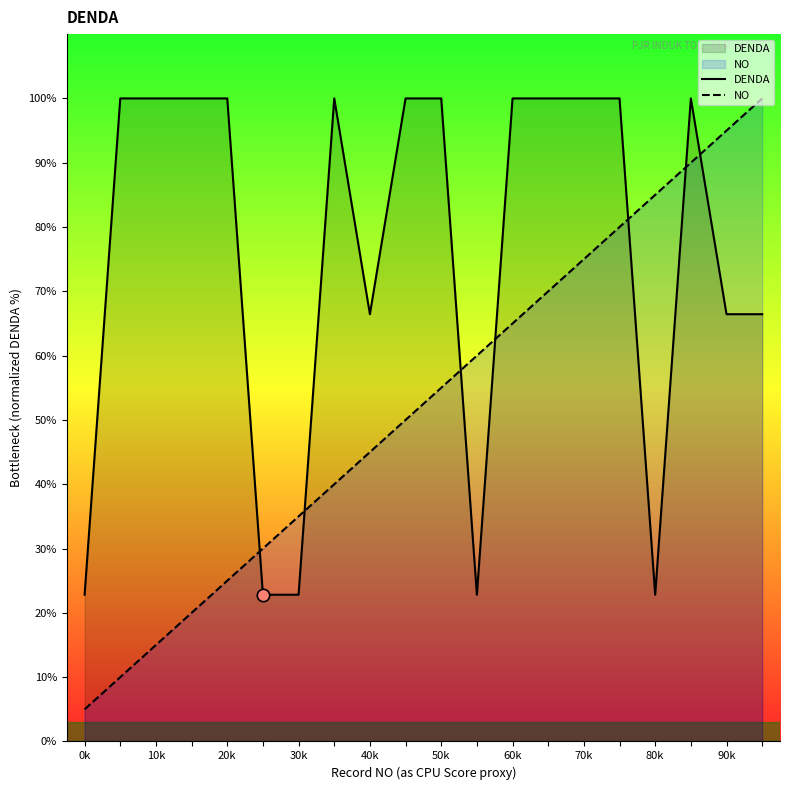

What is the total value across all series at 17?

190.0